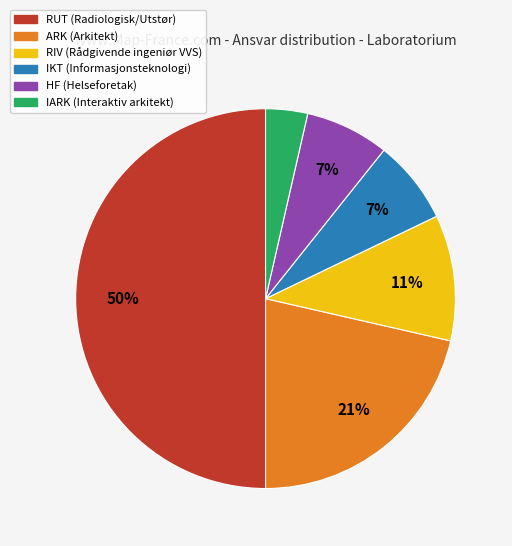

Is it true that HF is 7% of the pie?

True